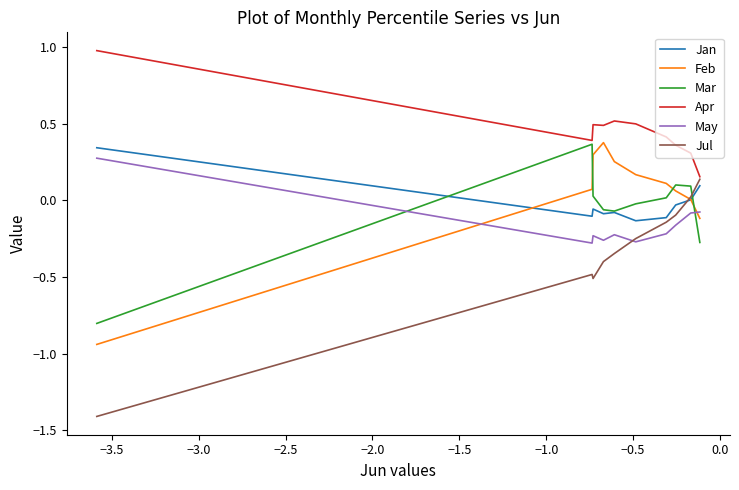

Is this an area chart (filled region under the line)?

No